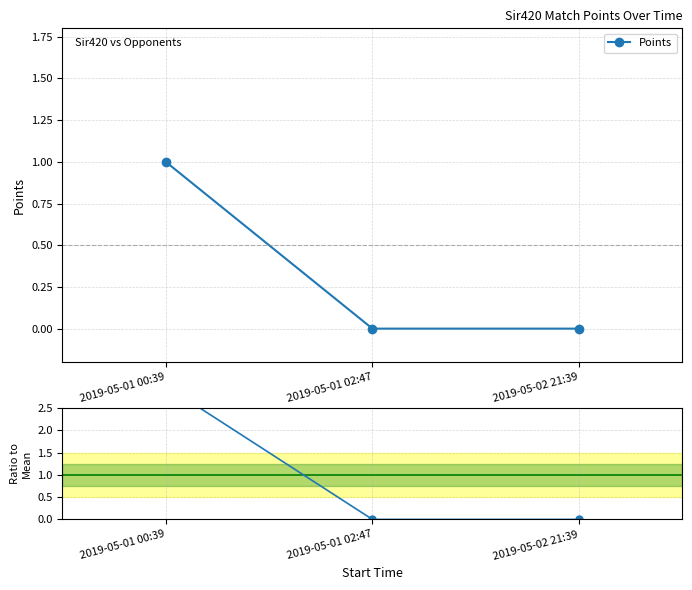

What is the difference between the maximum and minimum values in the Points series?

1